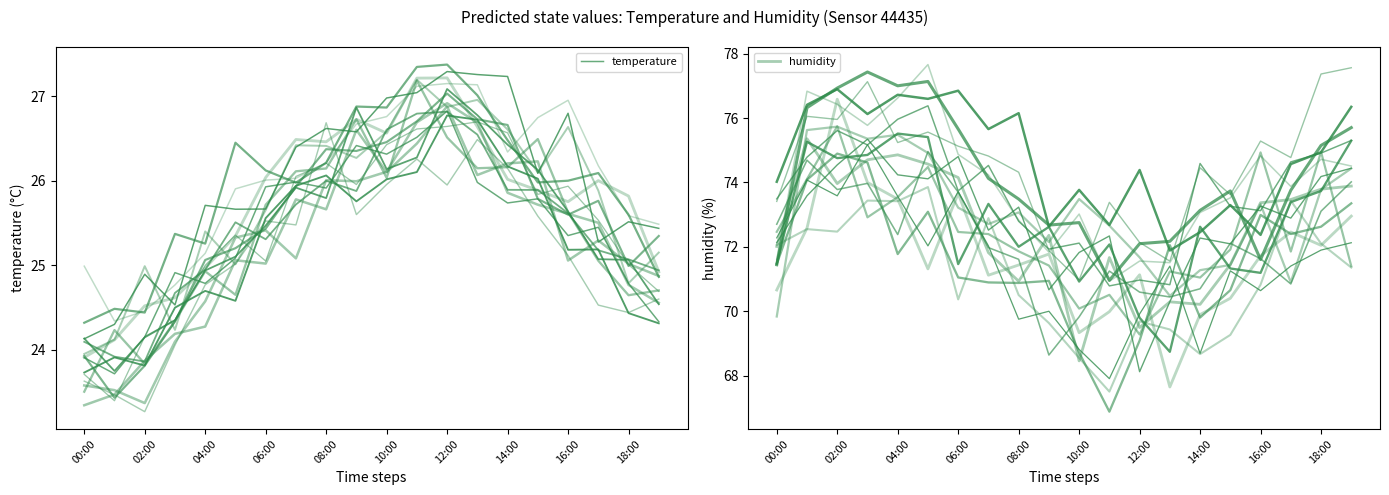

True or false: humidity has more than 2 interior local peaks.

True